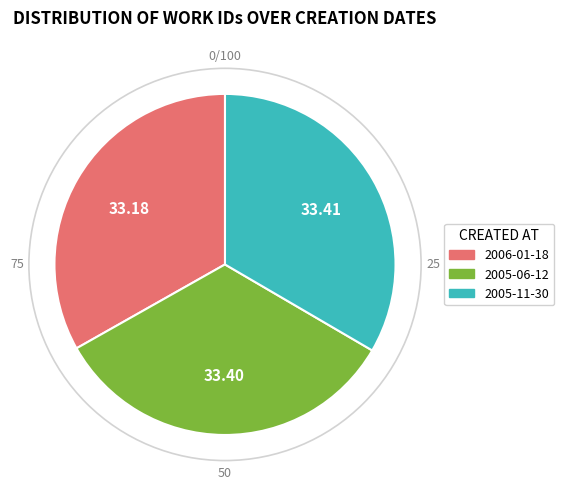

Count the number of slices in the pie.

3